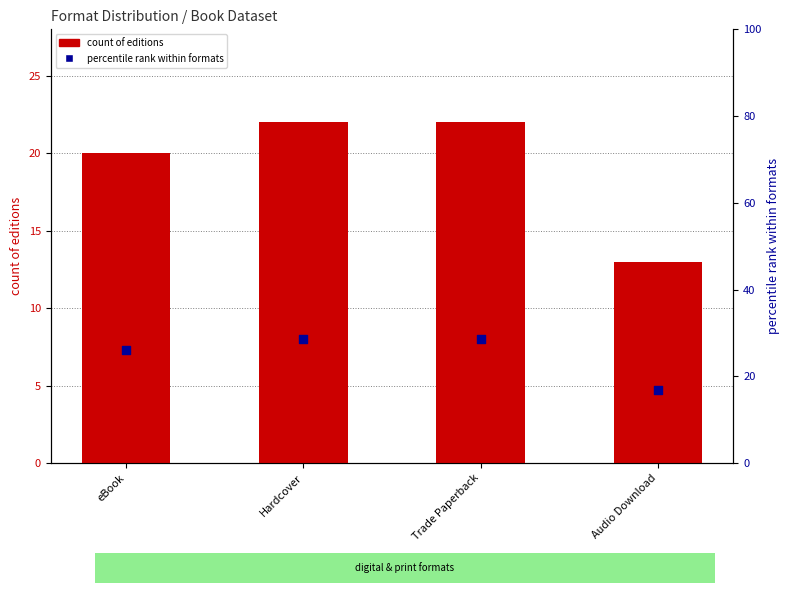

Which series has the widest spread of Y values?

percentile rank